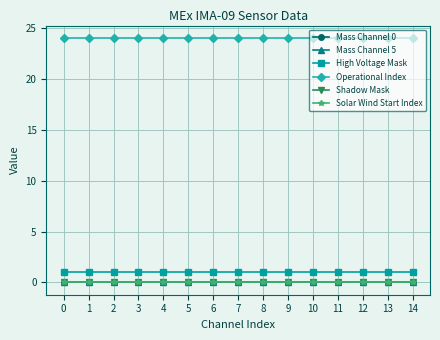

The Mass Channel 0 series shows 0 at 1. True or false?

True